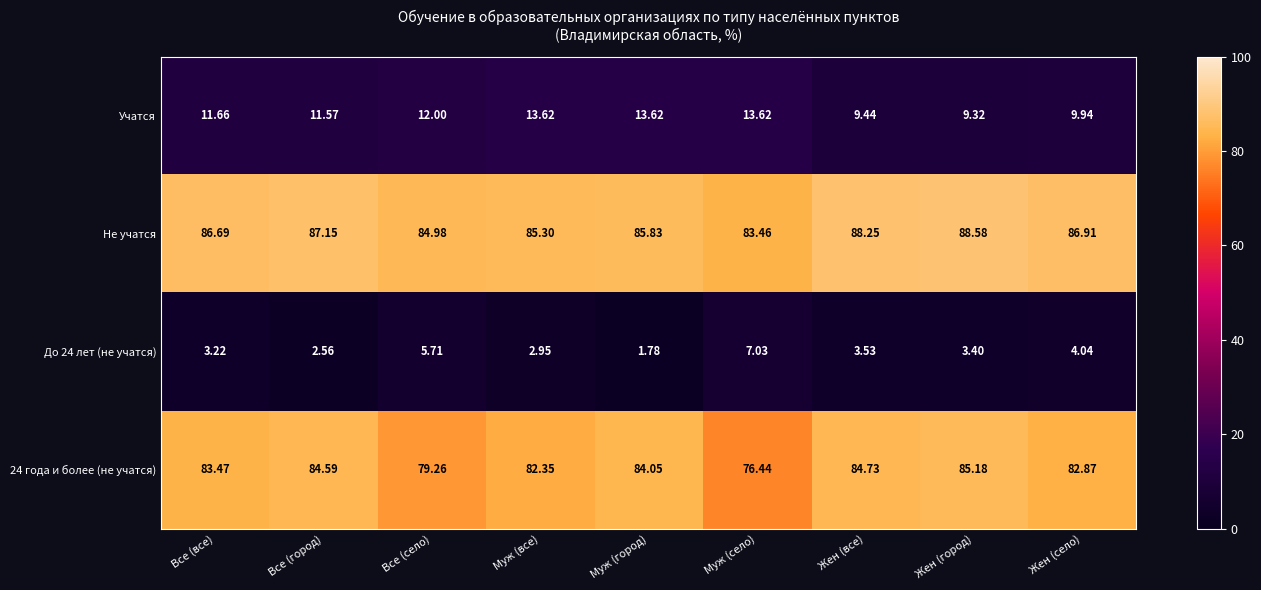

Where is 24 года и более (не учатся) nearest to the value 80?

Все (село)